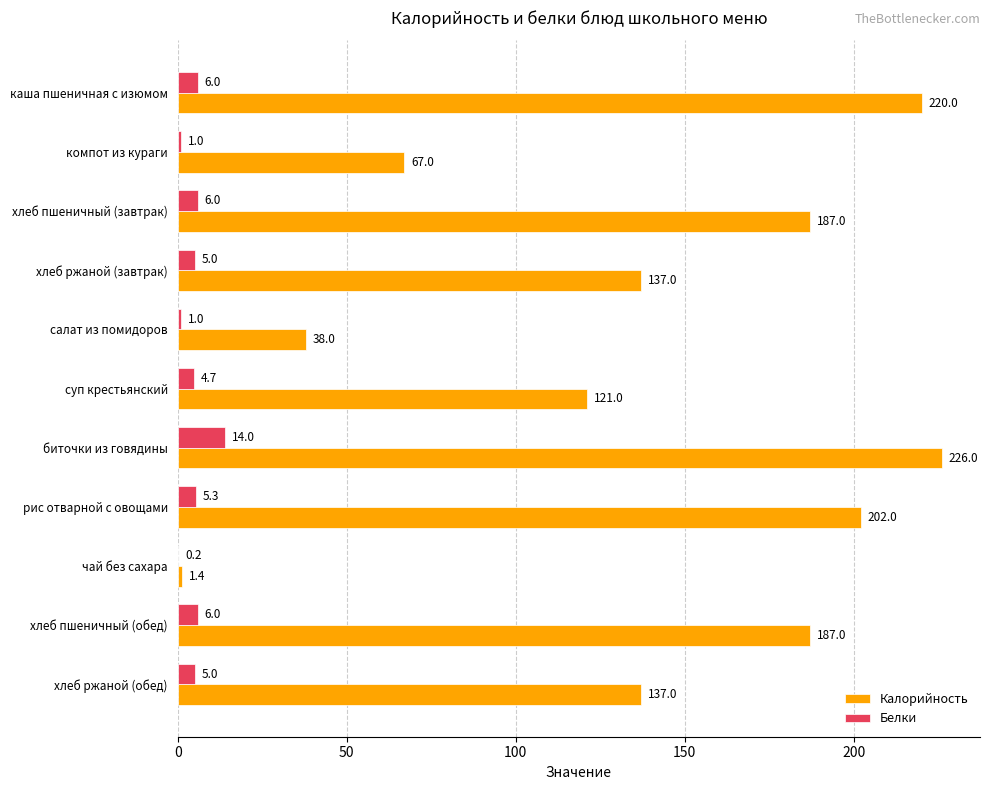

What is the sum of the Белки values at компот из кураги and хлеб пшеничный (обед)?

7.0